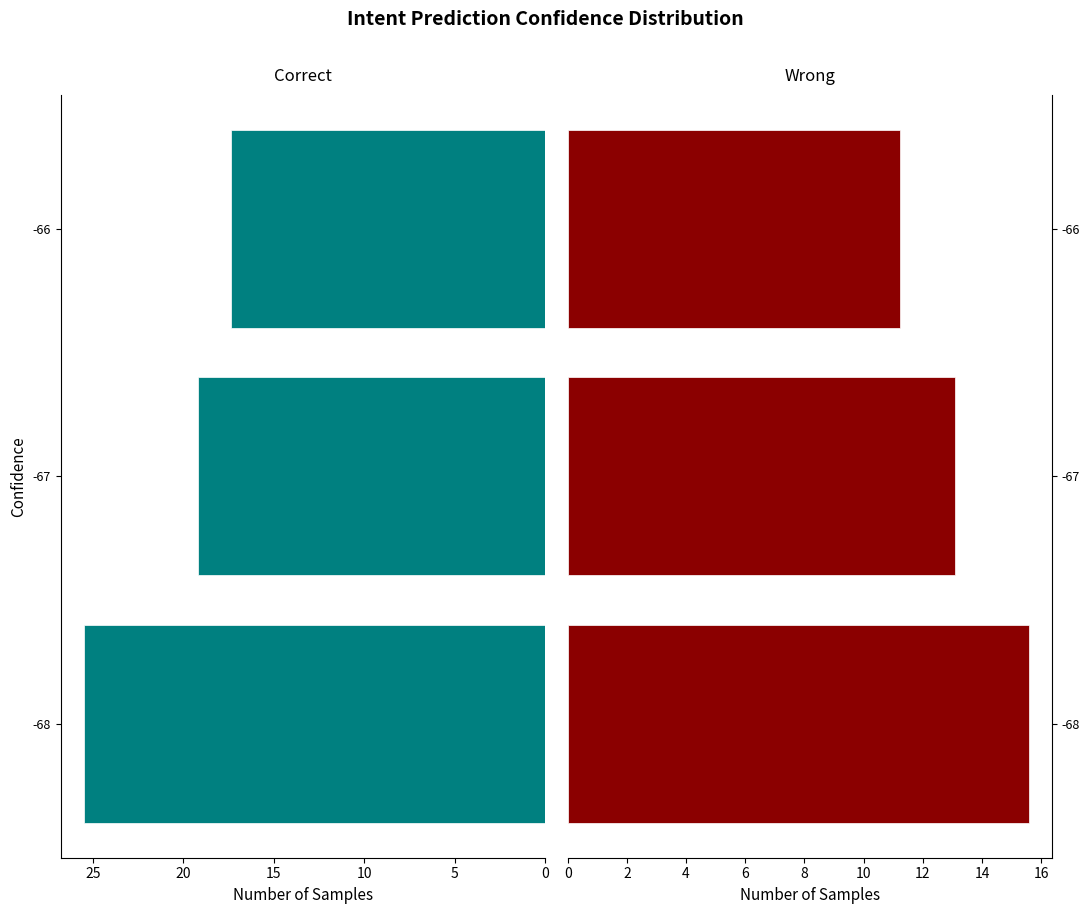

What is the smallest value displayed?

11.2